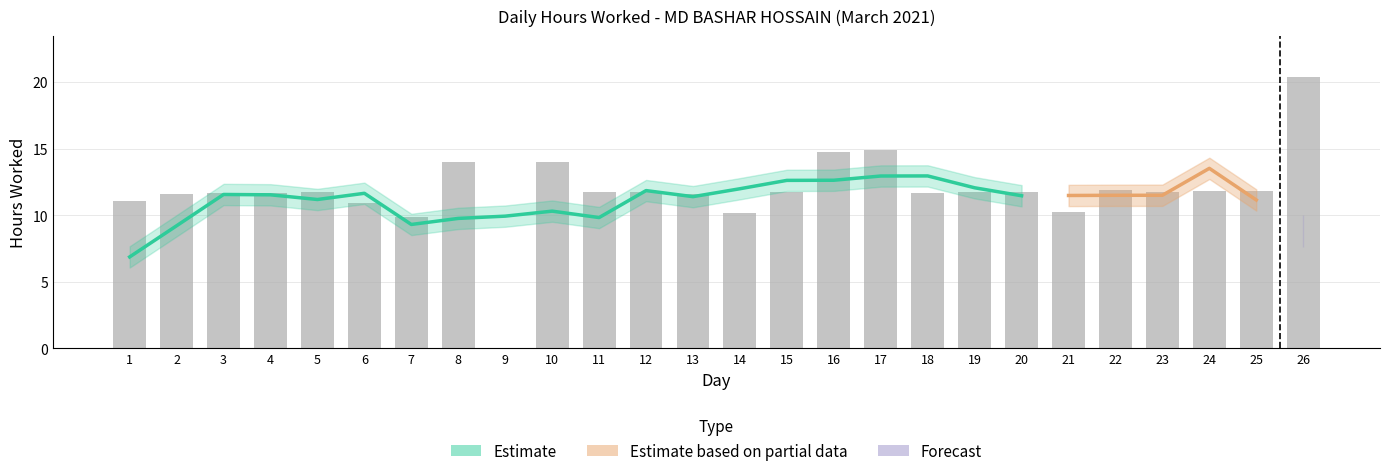

True or false: the data shows 4.5 at 21.

False